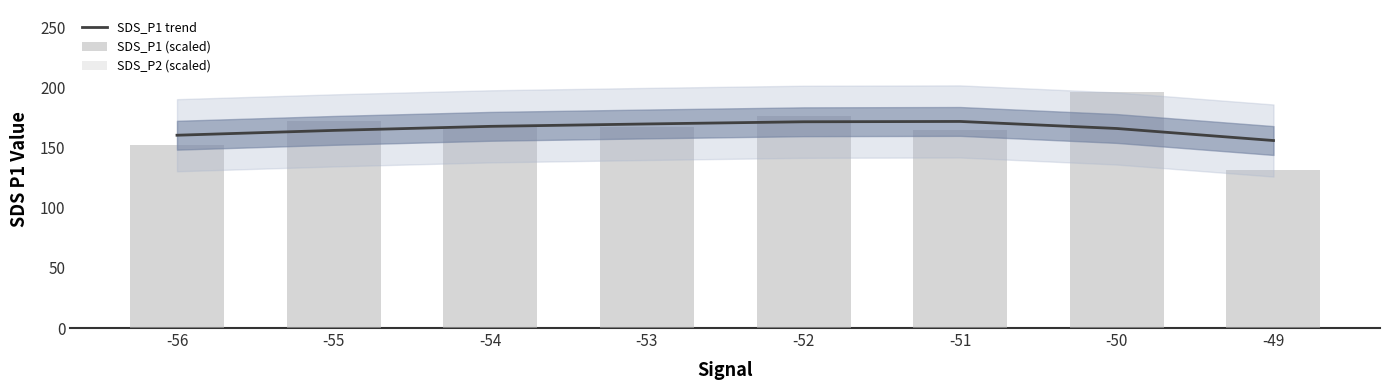

What is the difference between the SDS_P1 (scaled) values at -52 and -55?

4.6